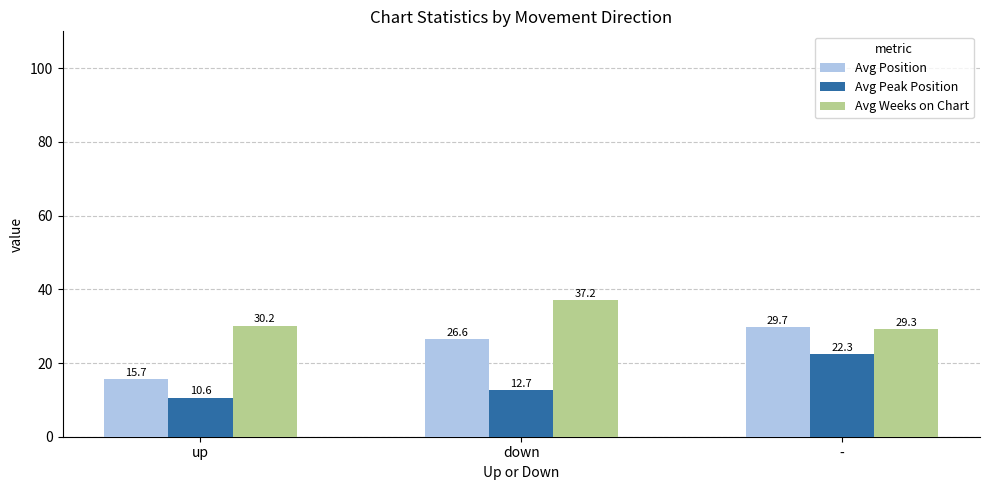

Which series has the widest spread of values?

Avg Position